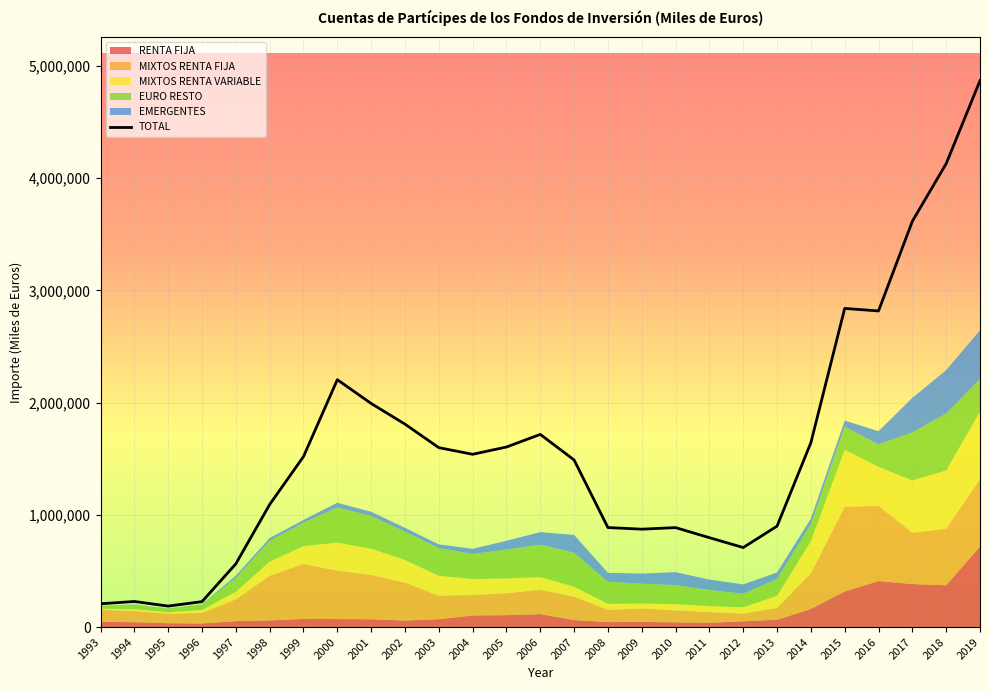

Between which two adjacent categories do MIXTOS RENTA FIJA and RENTA FIJA first intersect?

2018 and 2019